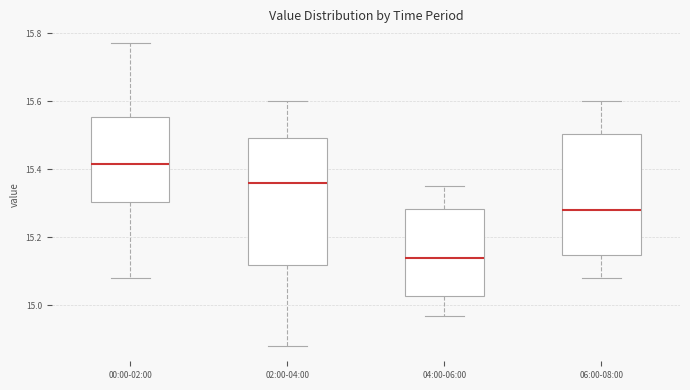

Which box's median line is the highest?

00:00-02:00